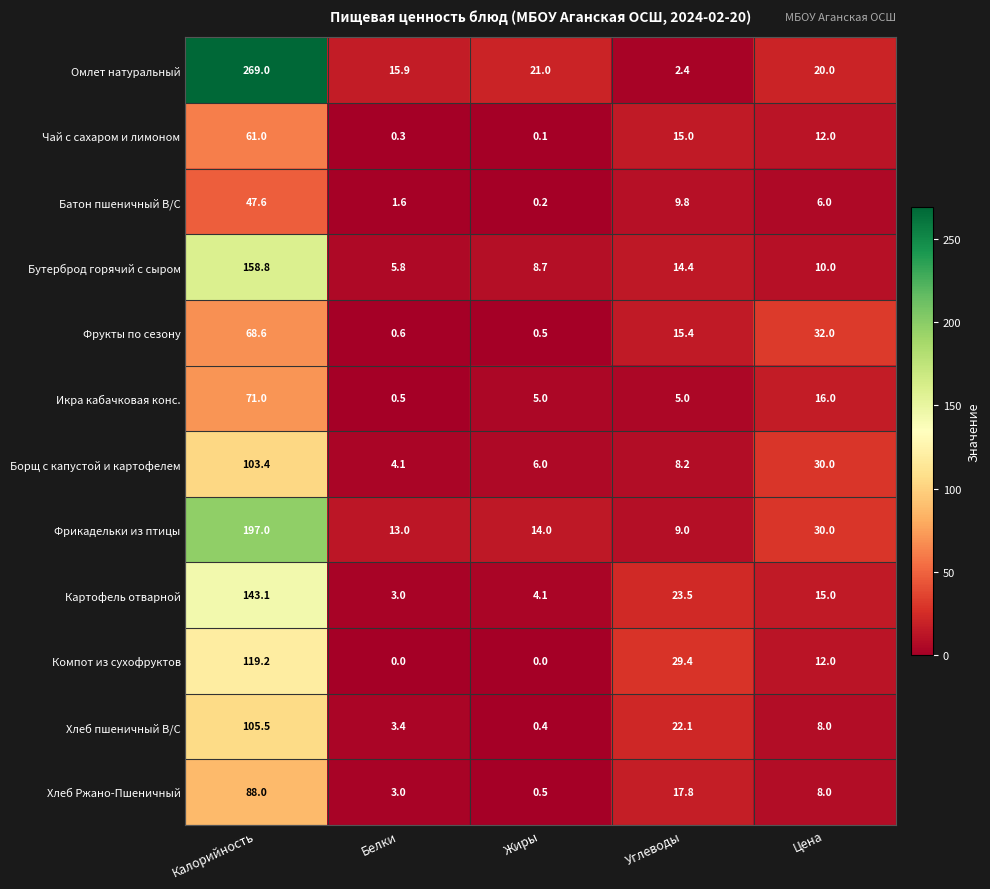

How many values in the Омлет натуральный series are below 20?

2